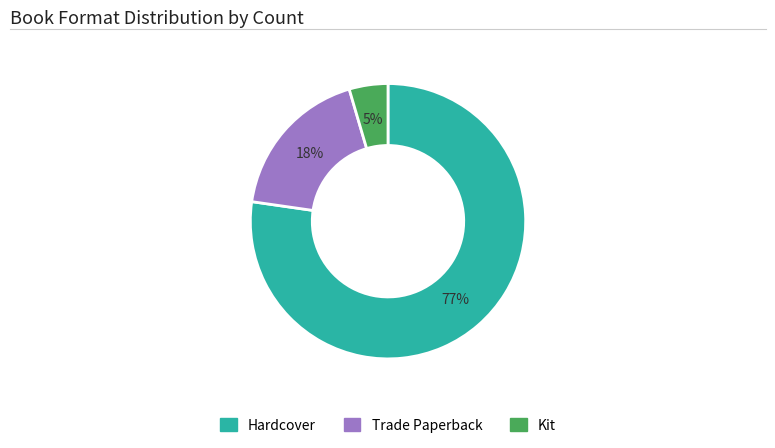

Which slice is the smallest?

Kit